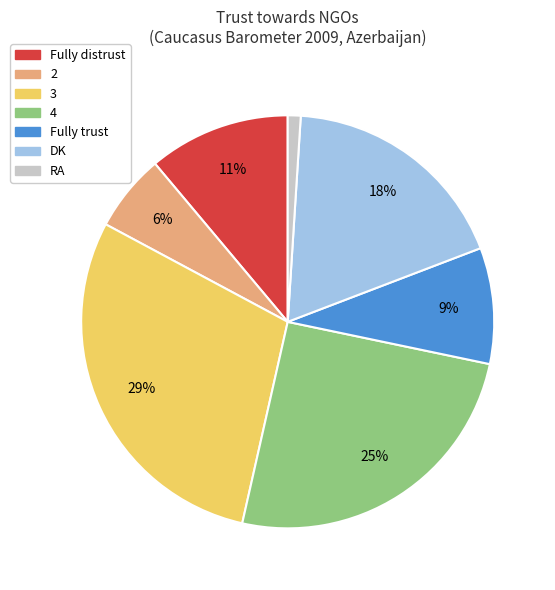

Do Fully trust and Fully distrust together represent more than half of the pie?

No